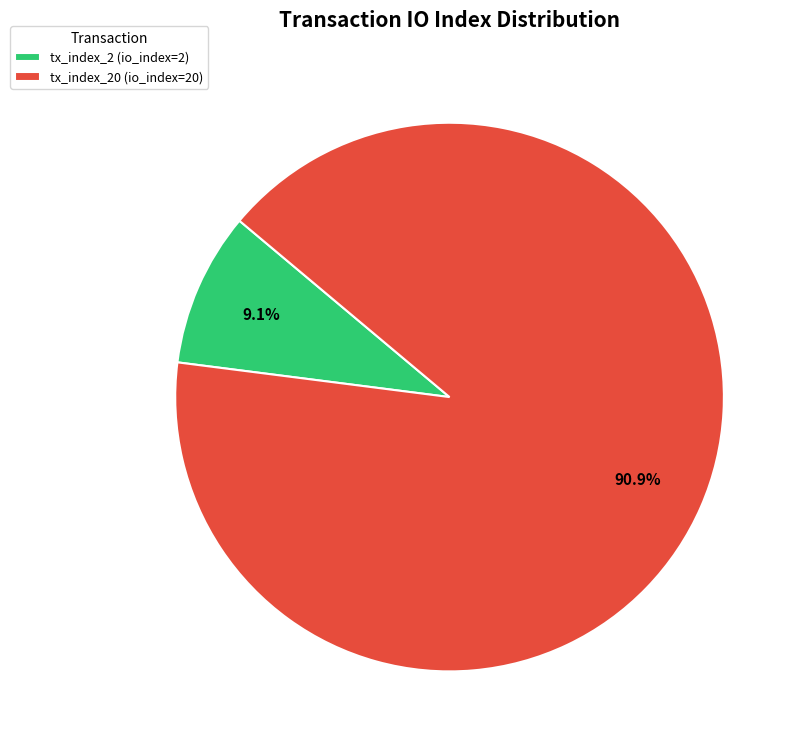

Between tx_index_2 (io_index=2) and tx_index_20 (io_index=20), which is larger?

tx_index_20 (io_index=20)